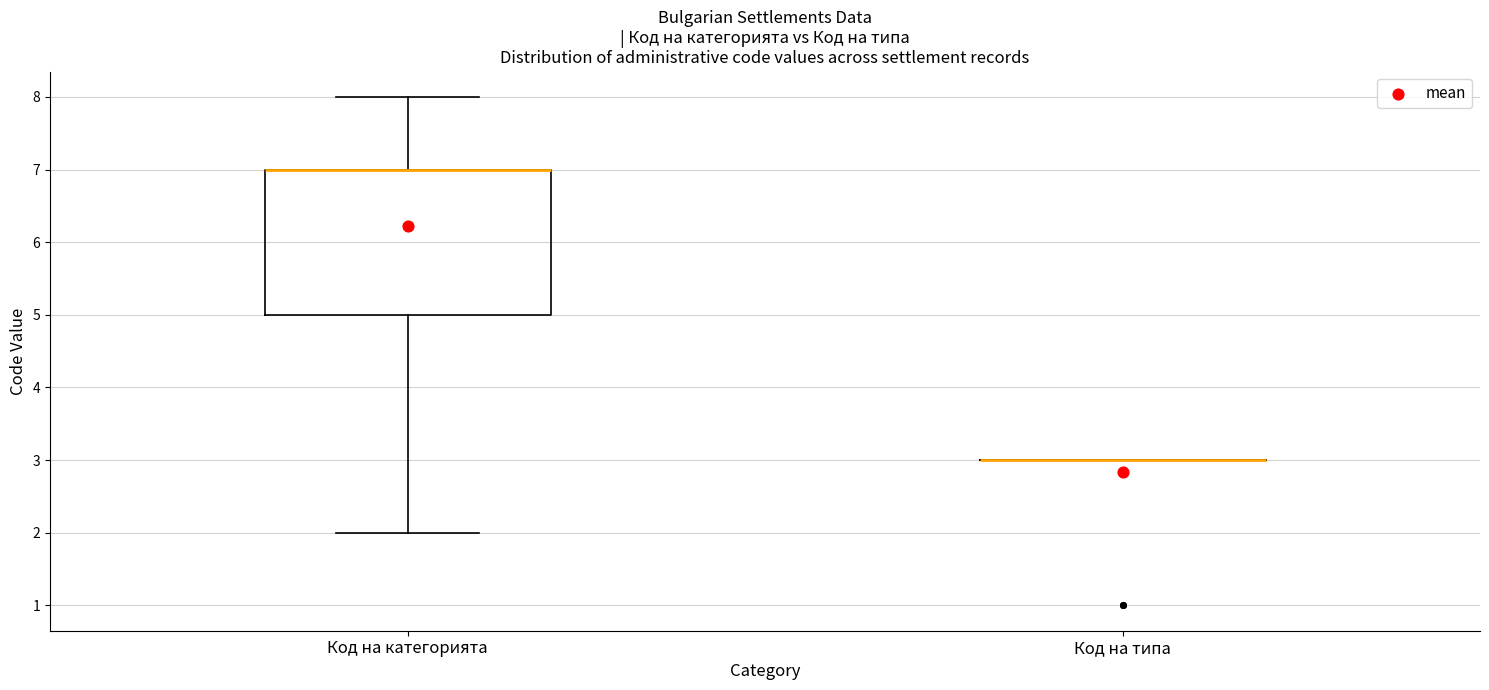

Where is the lower edge of the box for Код на категорията on the y-axis? The values are not printed on the chart, so give them approximately, as read against the axis.

5